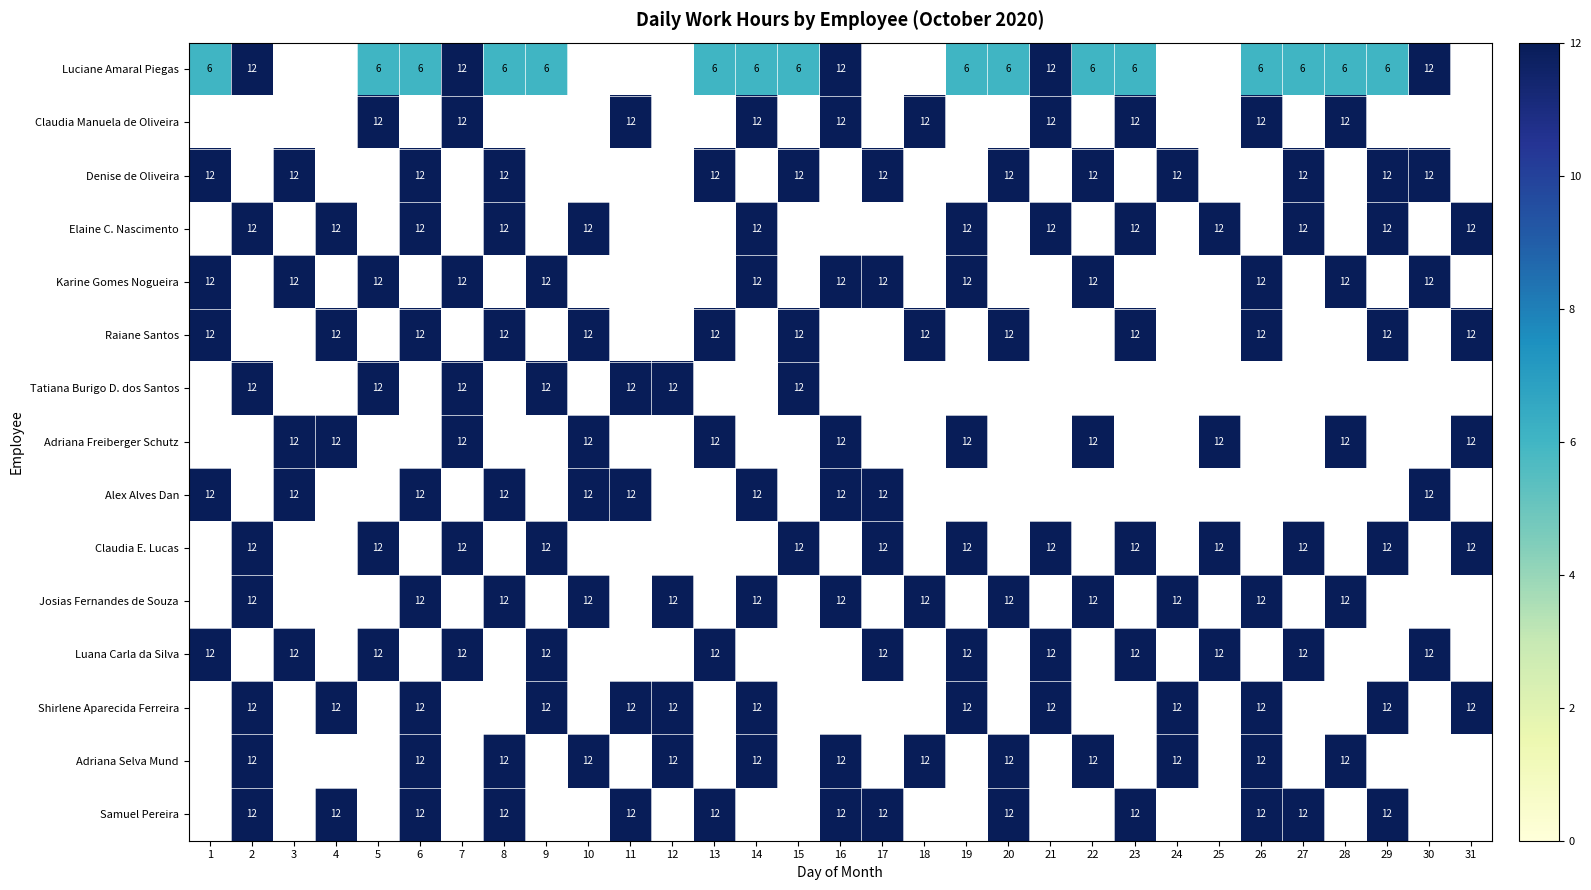

What is the spread (max minus min) of values at 27?

6.0